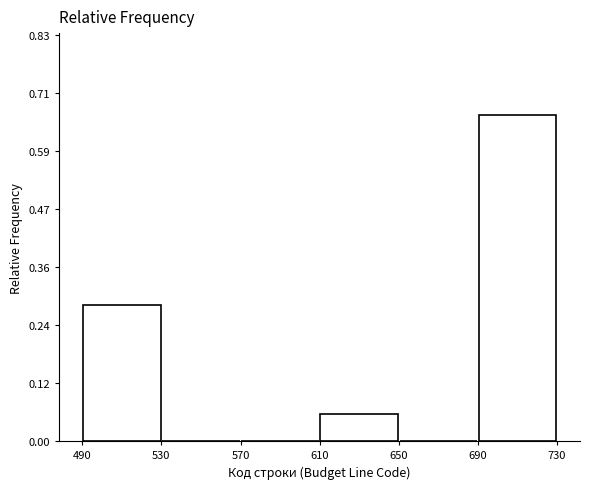

How tall is the bar that spans 690 to 730 on the x-axis? The values are not printed on the chart, so give them approximately, as read against the axis.

0.66